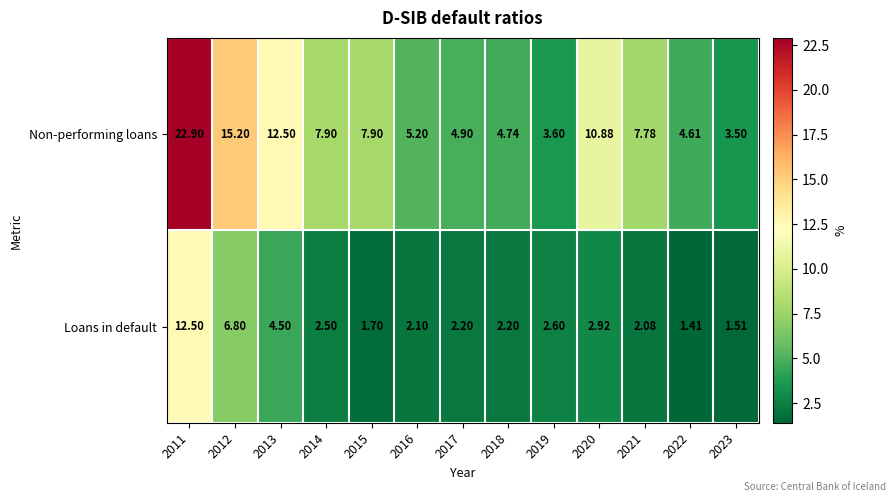

Is the value of Loans in default at 2018 greater than the value of Non-performing loans at 2018?

No